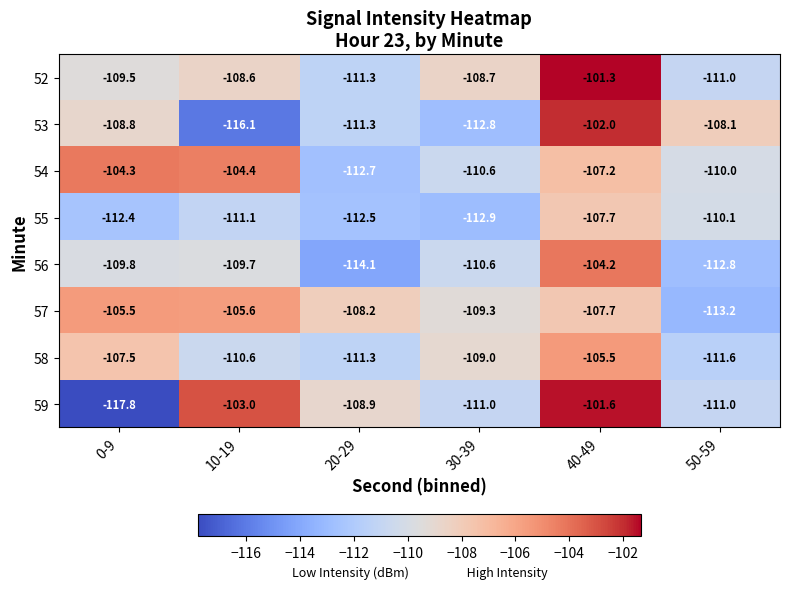

At which label is 52 closest to -106?

10-19